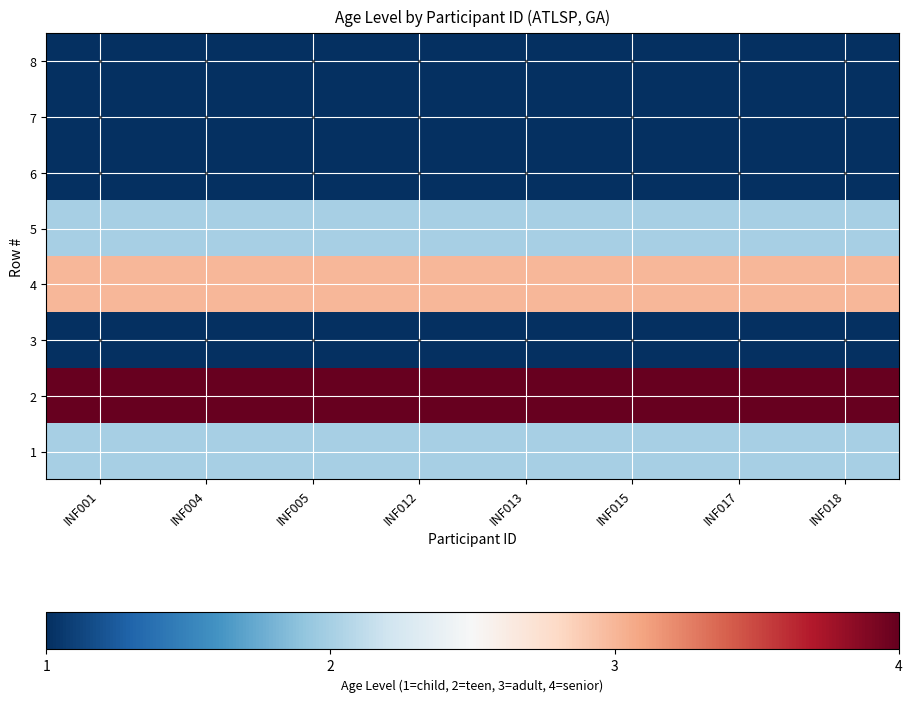

Which series has the largest range (max minus min)?

1